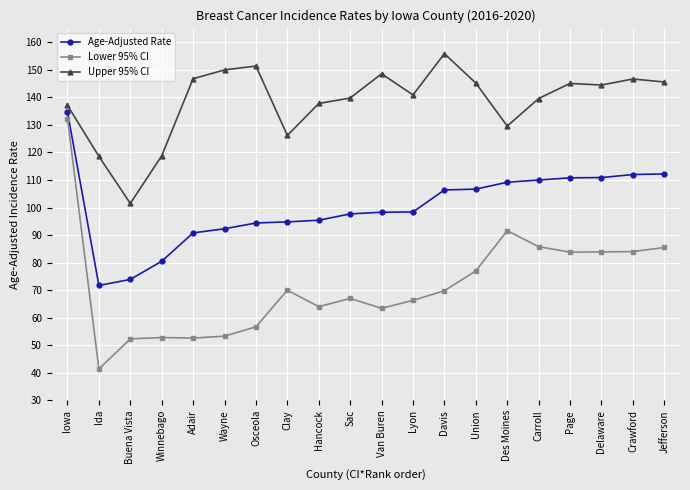

What is the label of the 15th point from the left?

Des Moines